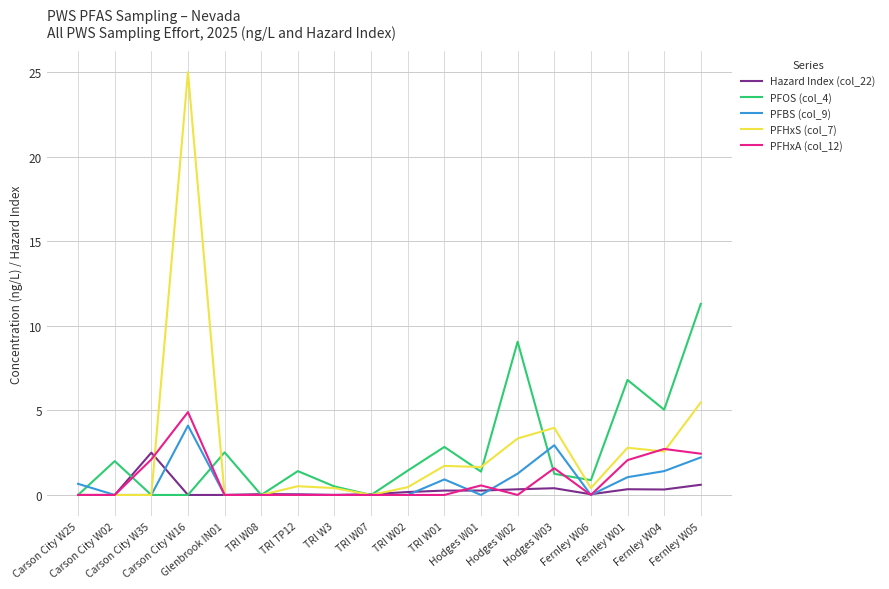

What is the sum of the PFBS (col_9) values at TRI W08 and Fernley W04?

1.4